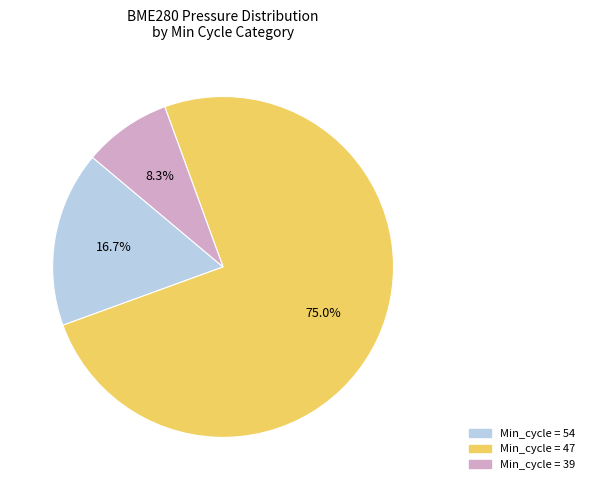

Is there a majority slice in this chart?

Yes